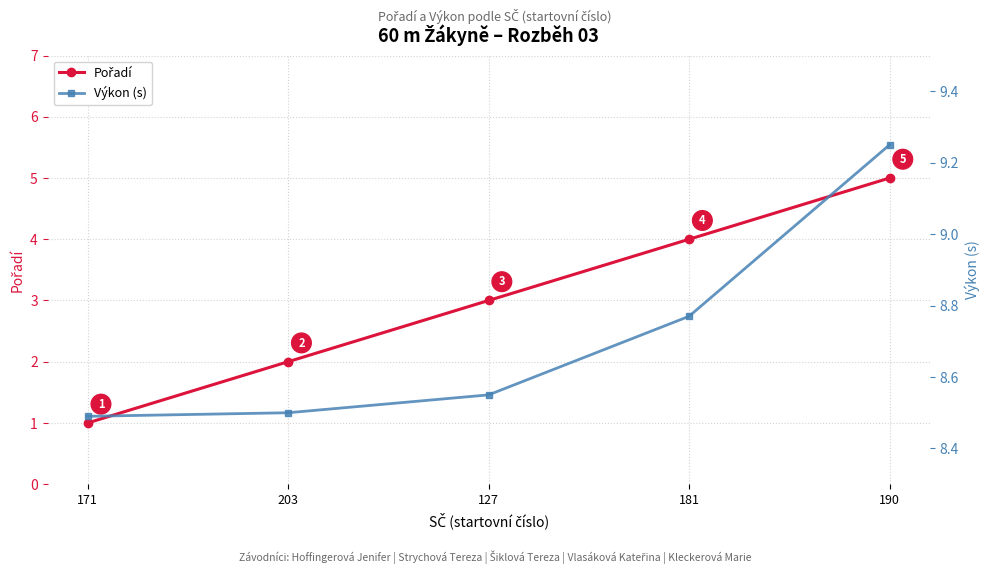

How many data points in Pořadí are above 3?

2